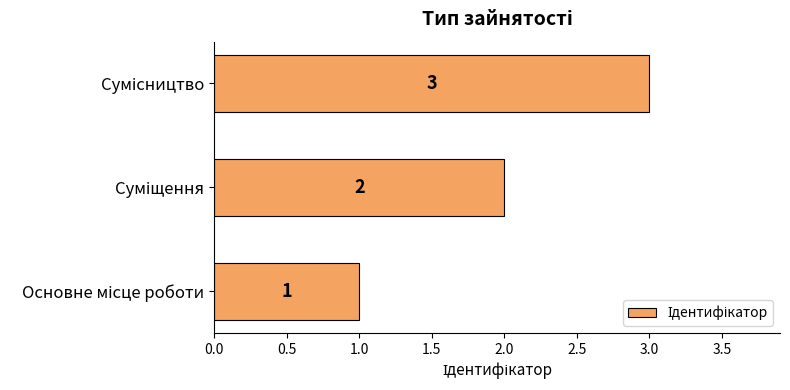

What is the maximum value shown in the chart?

3